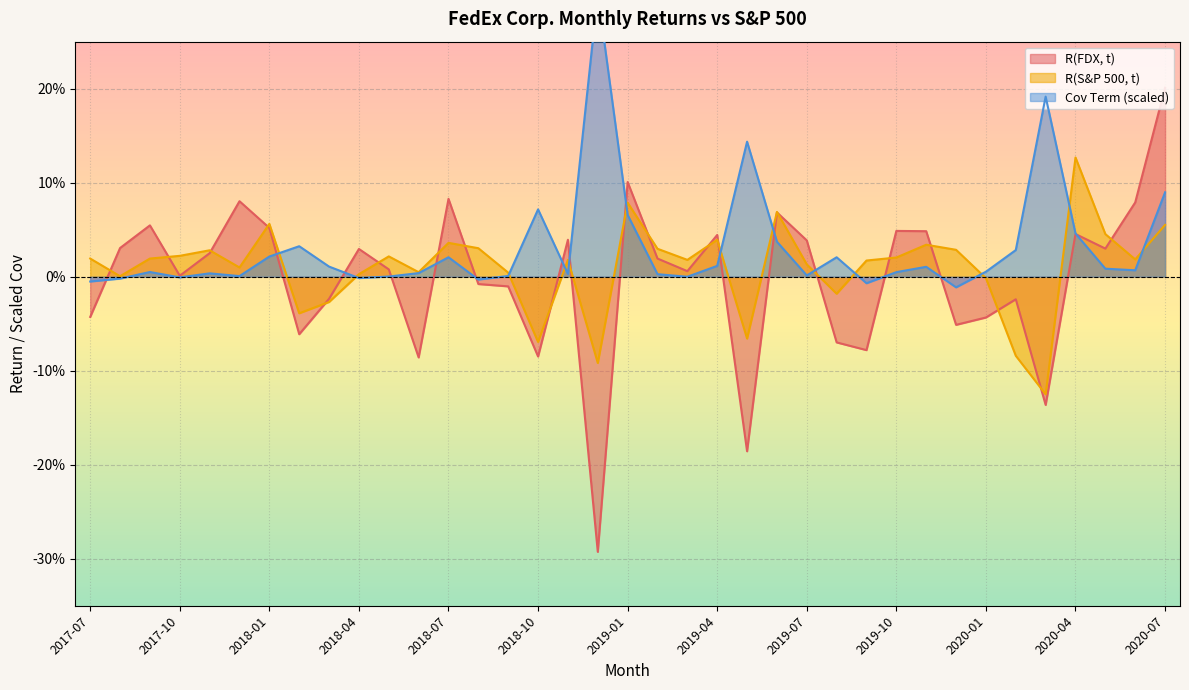

In Cov Term, how many points are higher than both neighbors (excluding endpoints)?

10